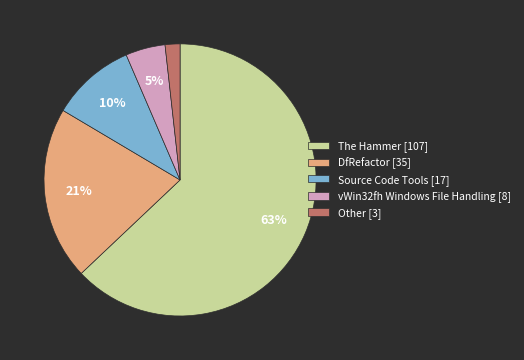

How many segments does this pie chart have?

5